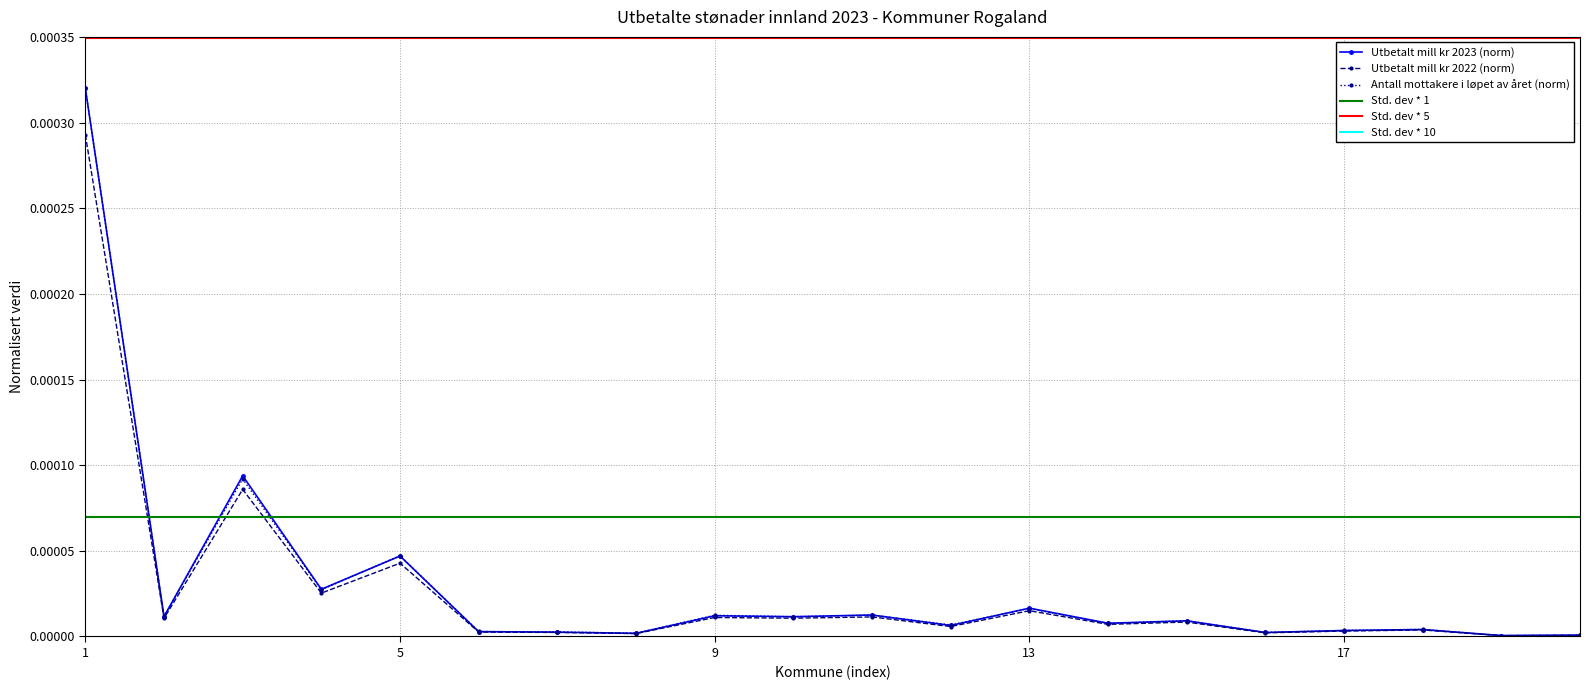

Rank the series by their maximum value, from lowest to highest.

Utbetalt mill kr 2022, Utbetalt mill kr 2023, Antall mottakere i løpet av året